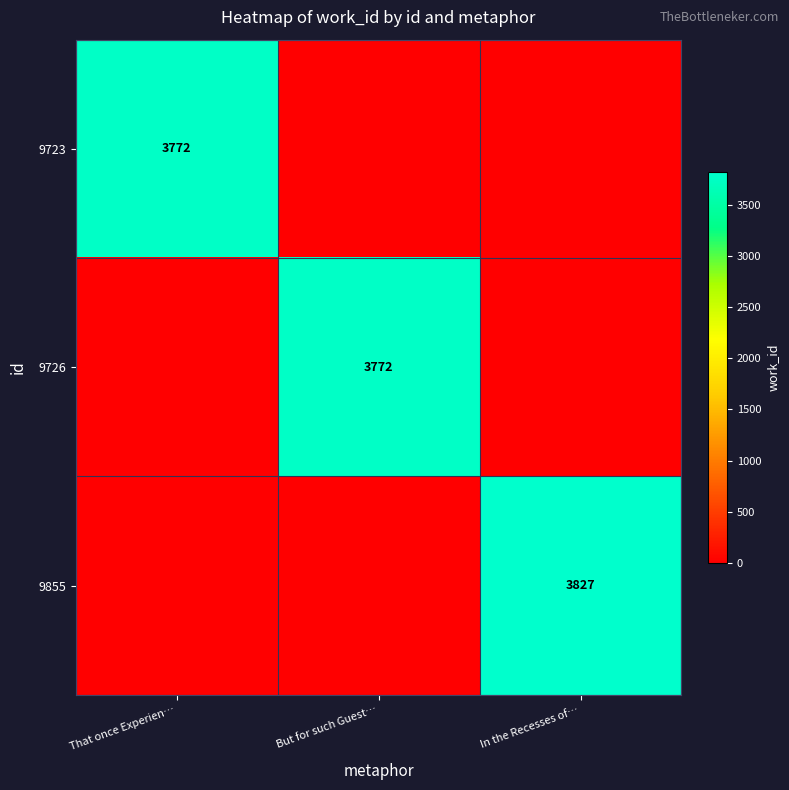

Is the value of 9855 at In the Recesses of… greater than the value of 9726 at But for such Guest…?

Yes